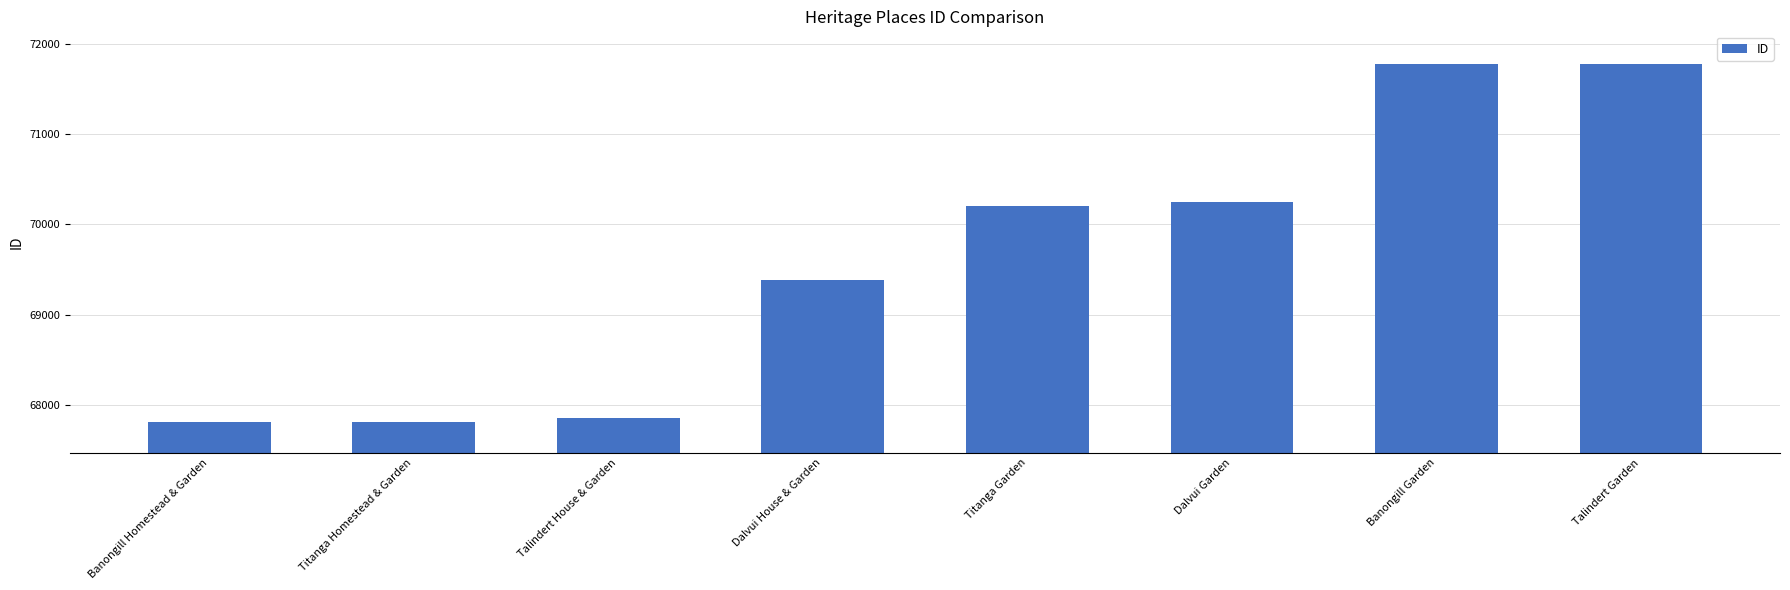

Which has a higher value, Titanga Garden or Banongill Garden?

Banongill Garden